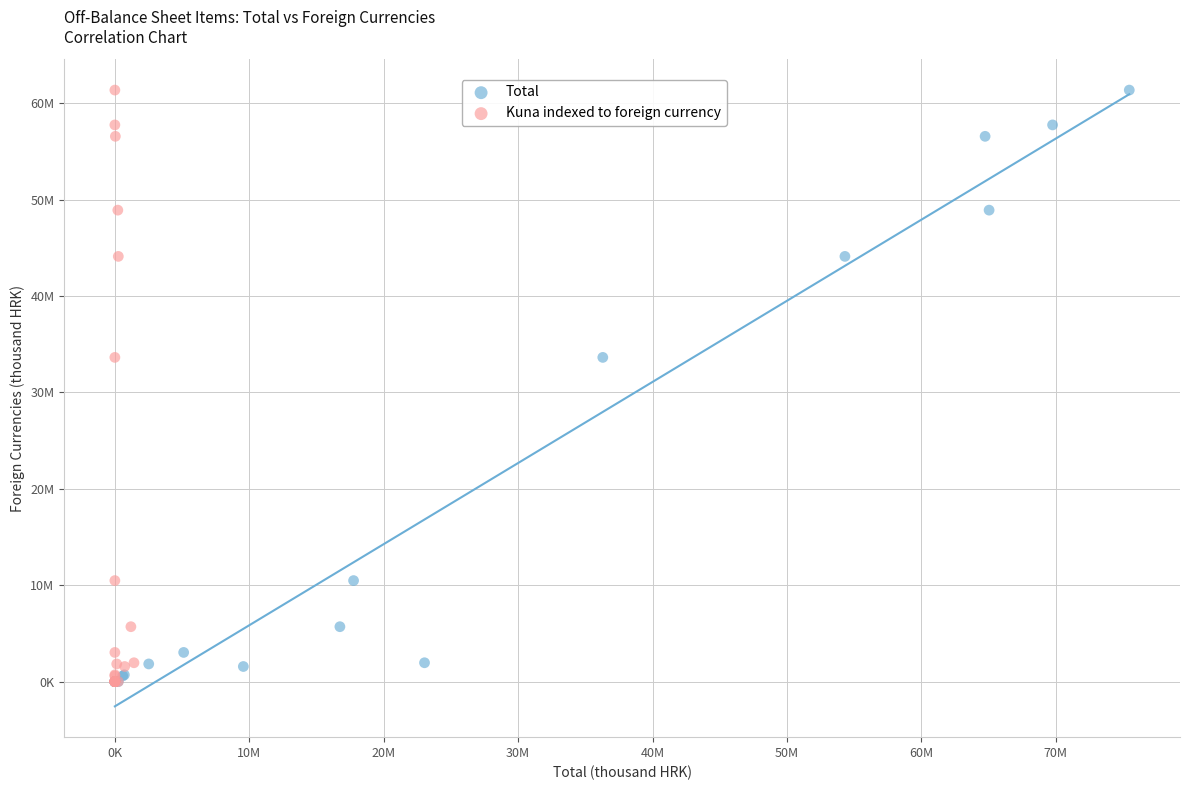

What are all the series names shown in the legend?

Total, Kuna indexed to foreign currency